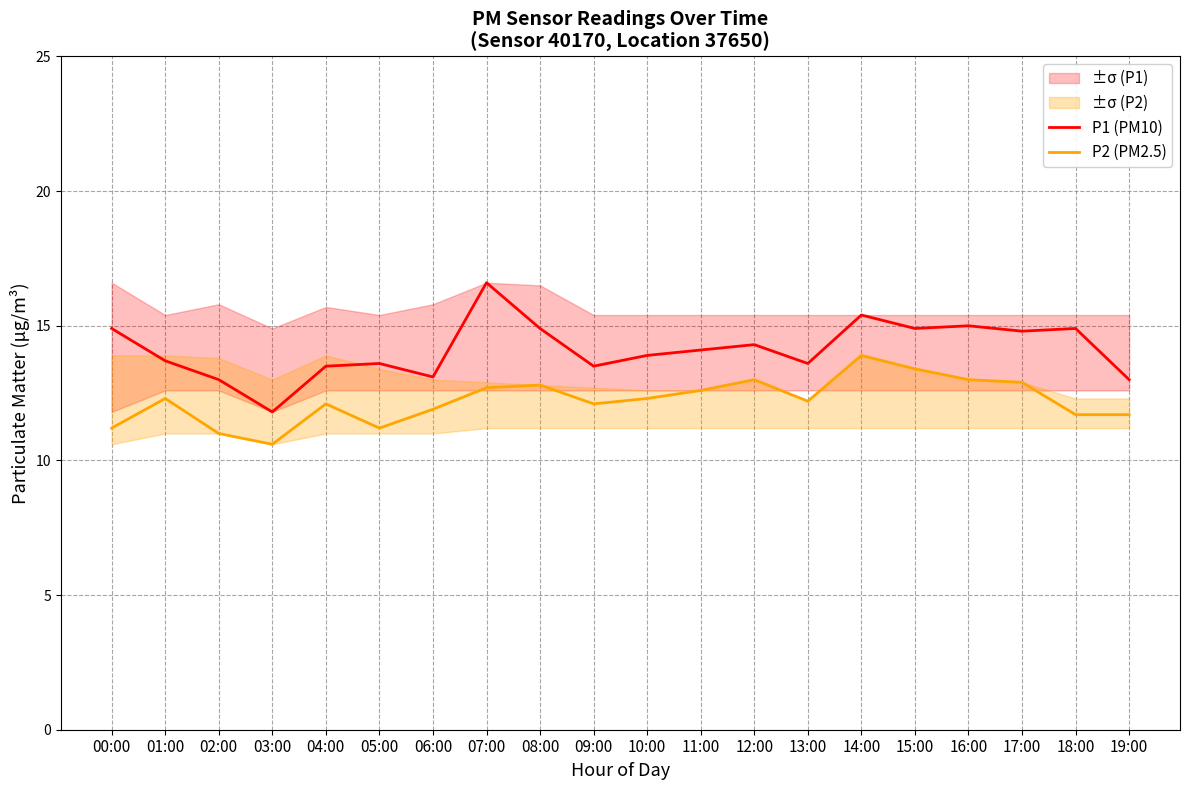

What is the value of the P2 (PM2.5) point at the 13th from the left?

13.0